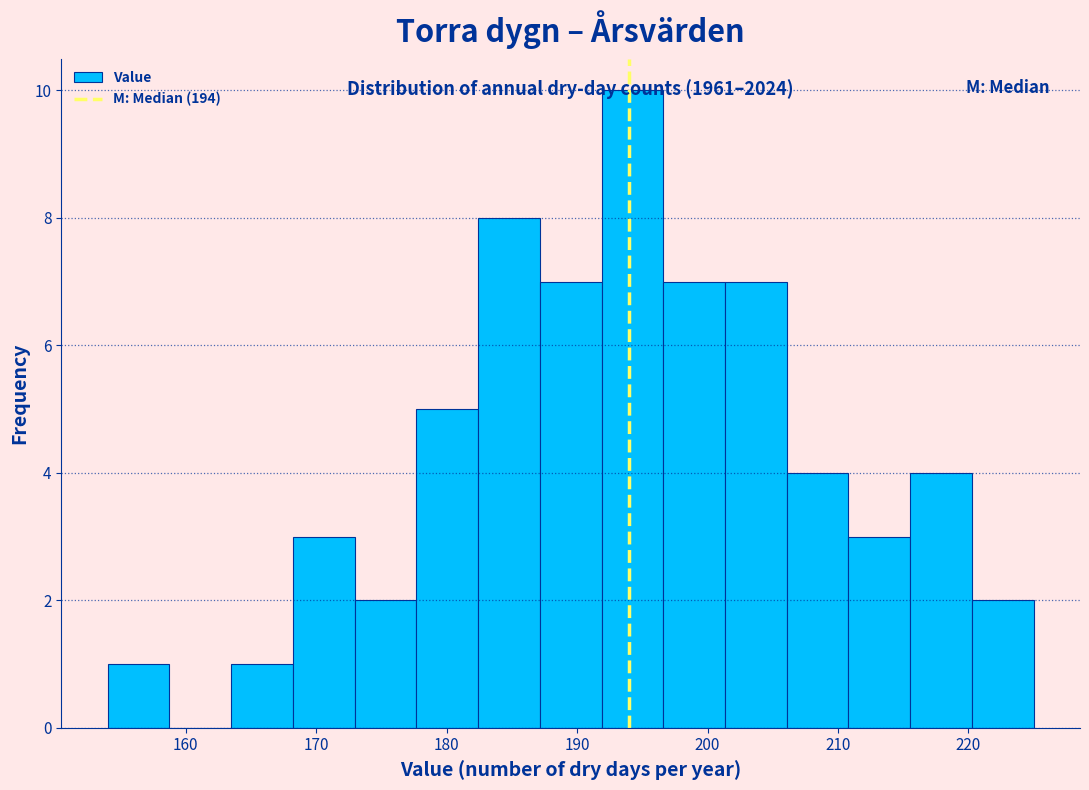

Which range on the x-axis has the tallest bar?

192 to 197